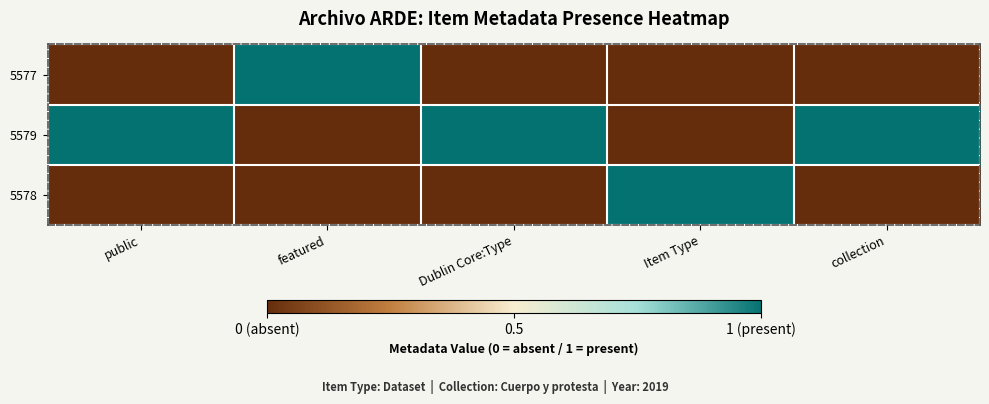

At which category is the sum across all series the highest?

public